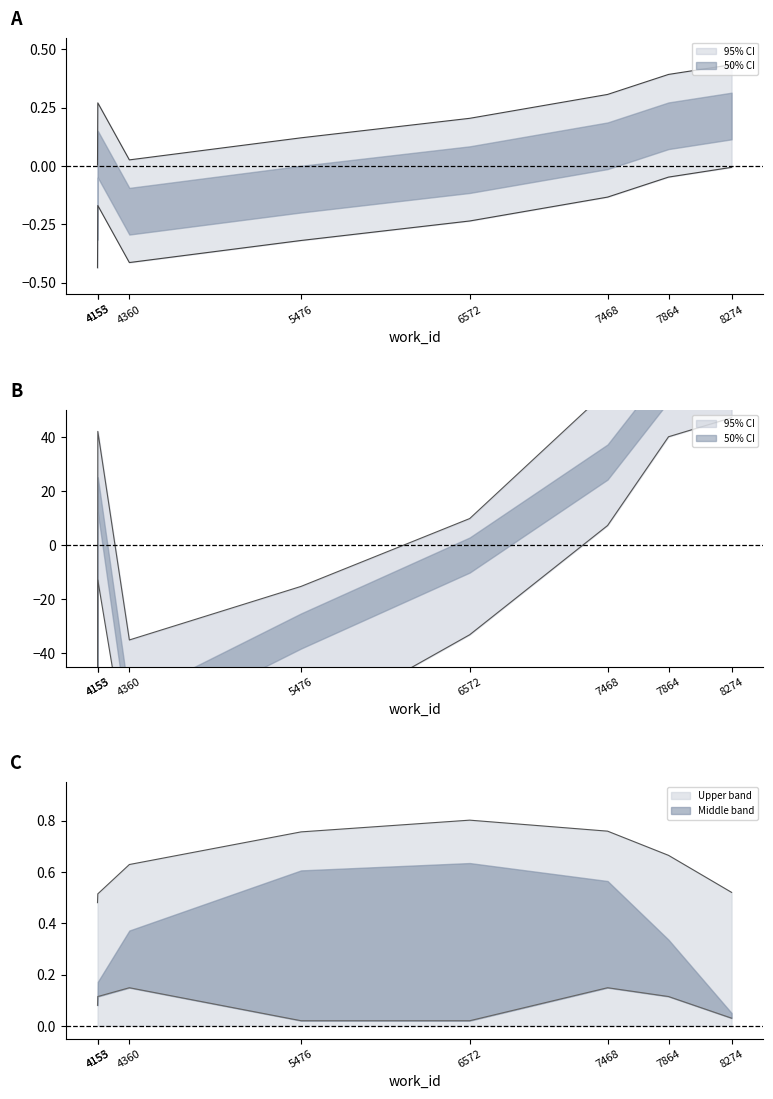

What is the change in value from 5476 to 7468?

+0.2